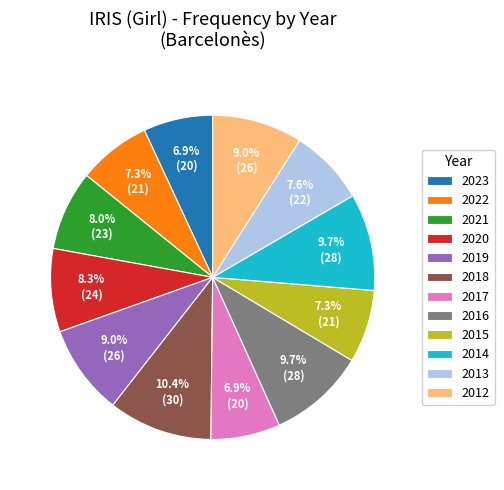

How many segments does this pie chart have?

12